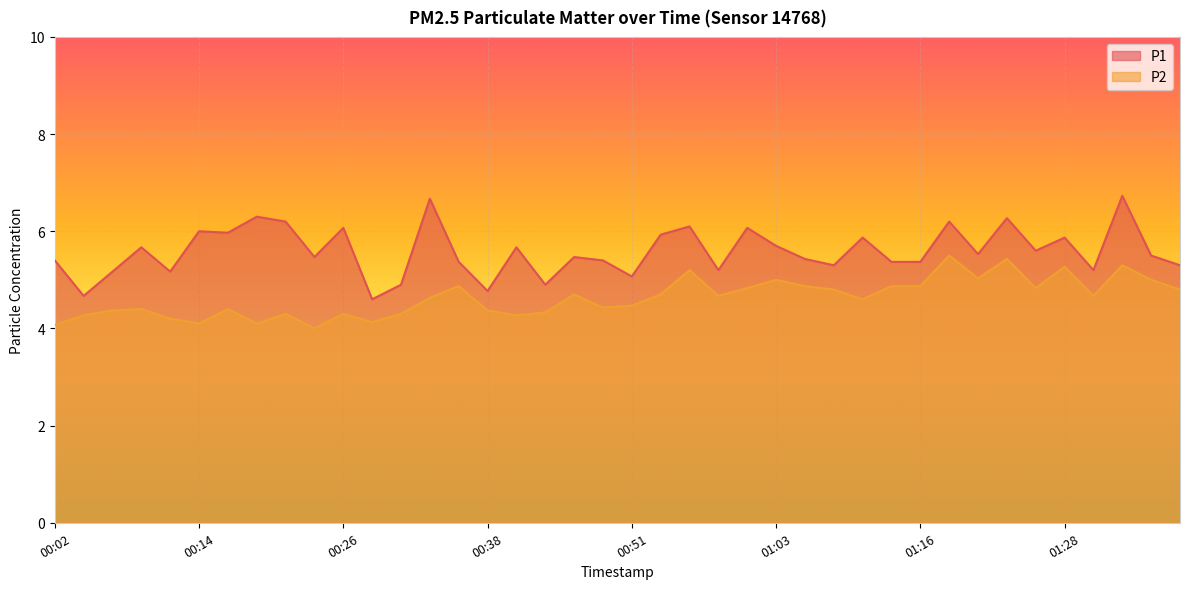

What value does the P1 series have at 00:38?

4.8